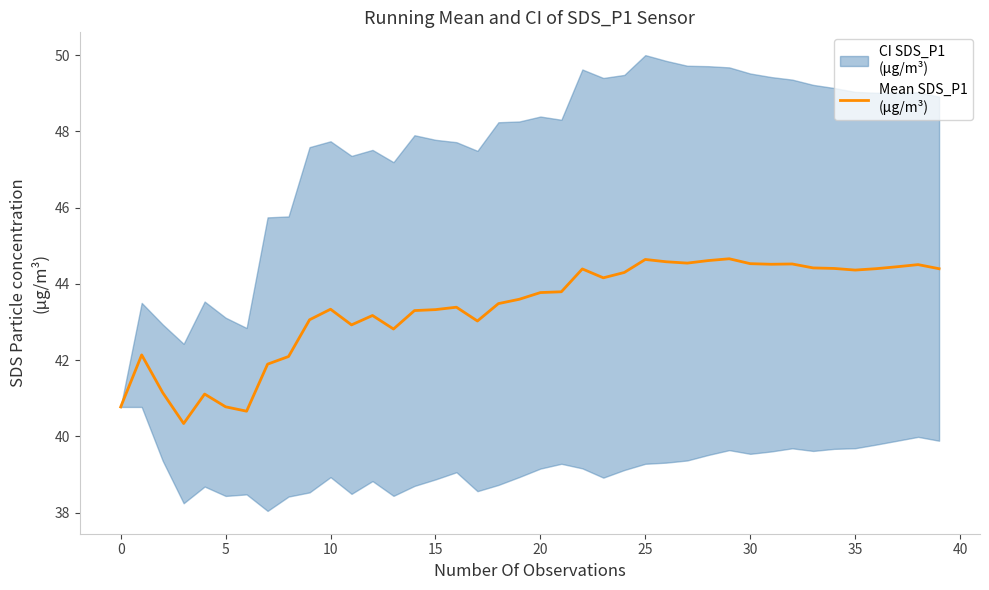

Does the chart have visible grid lines?

No